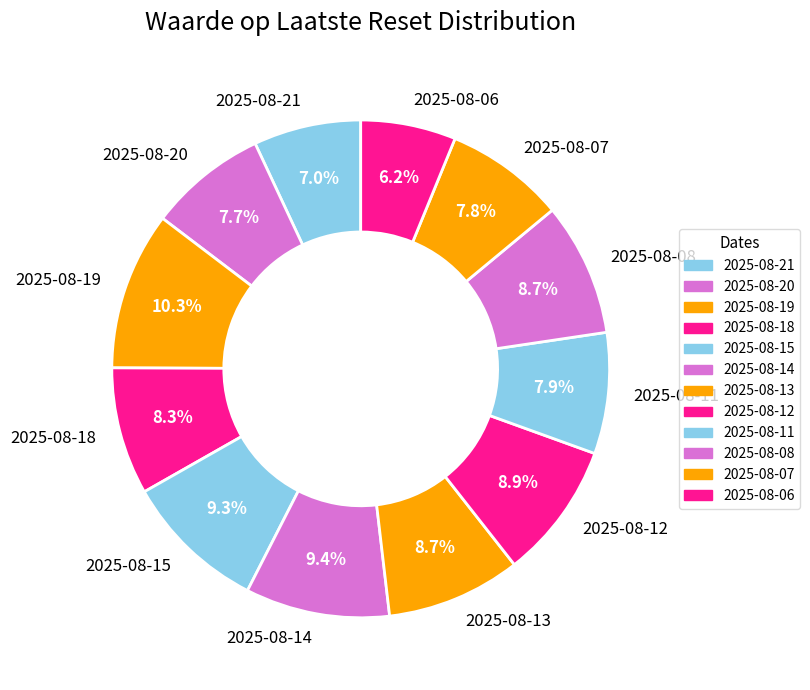

Count the number of slices in the pie.

12